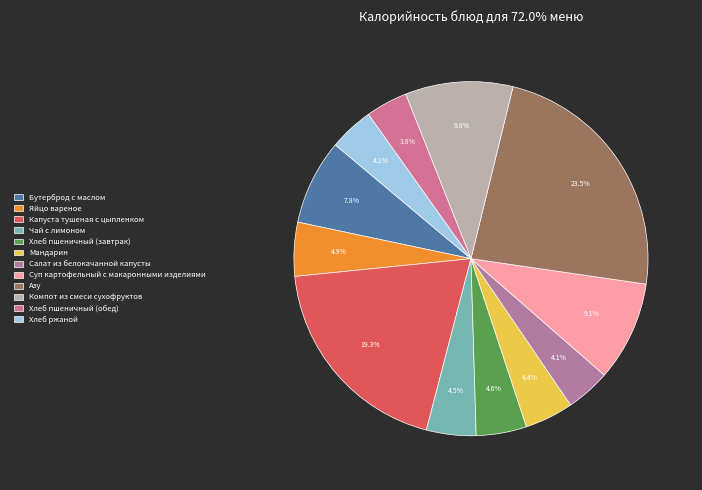

Count the number of slices in the pie.

12